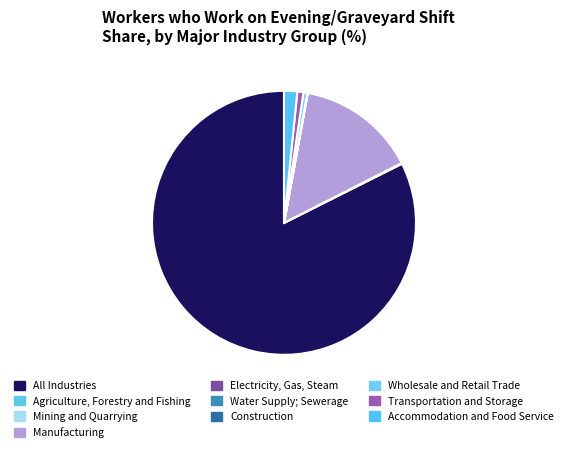

What is the smallest slice in the pie chart?

Water Supply; Sewerage